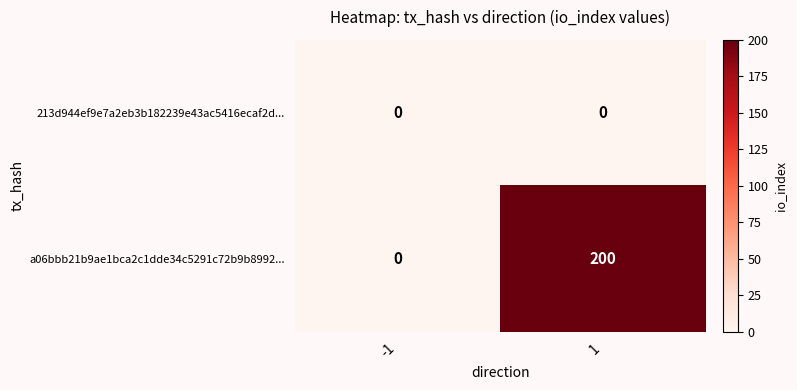

What is the difference between the a06bbb21b9ae1bca2c1dde34c5291c72b9b8992... values at -1 and 1?

200